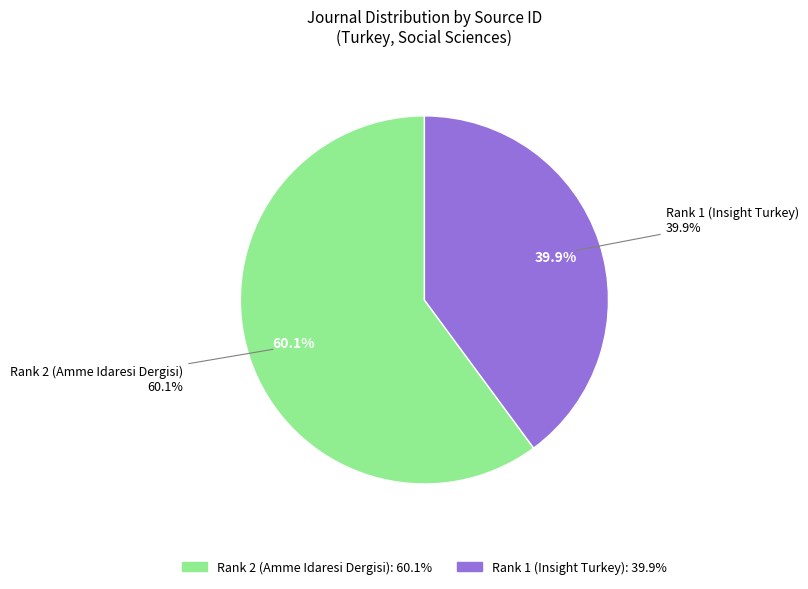

What portion of the pie excludes Rank 1 (Insight Turkey)?

60.1%